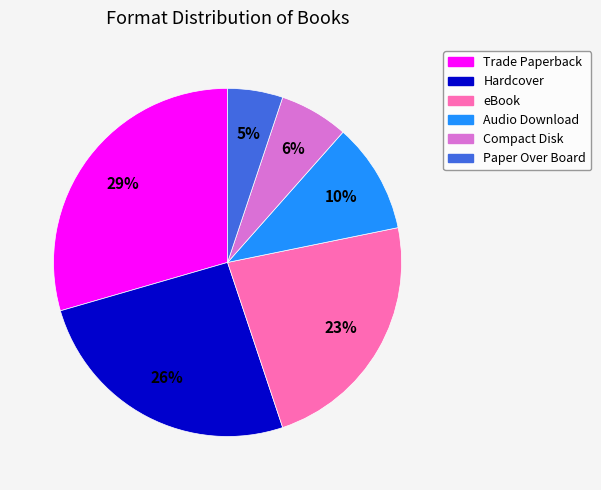

What is the smallest slice in the pie chart?

Paper Over Board